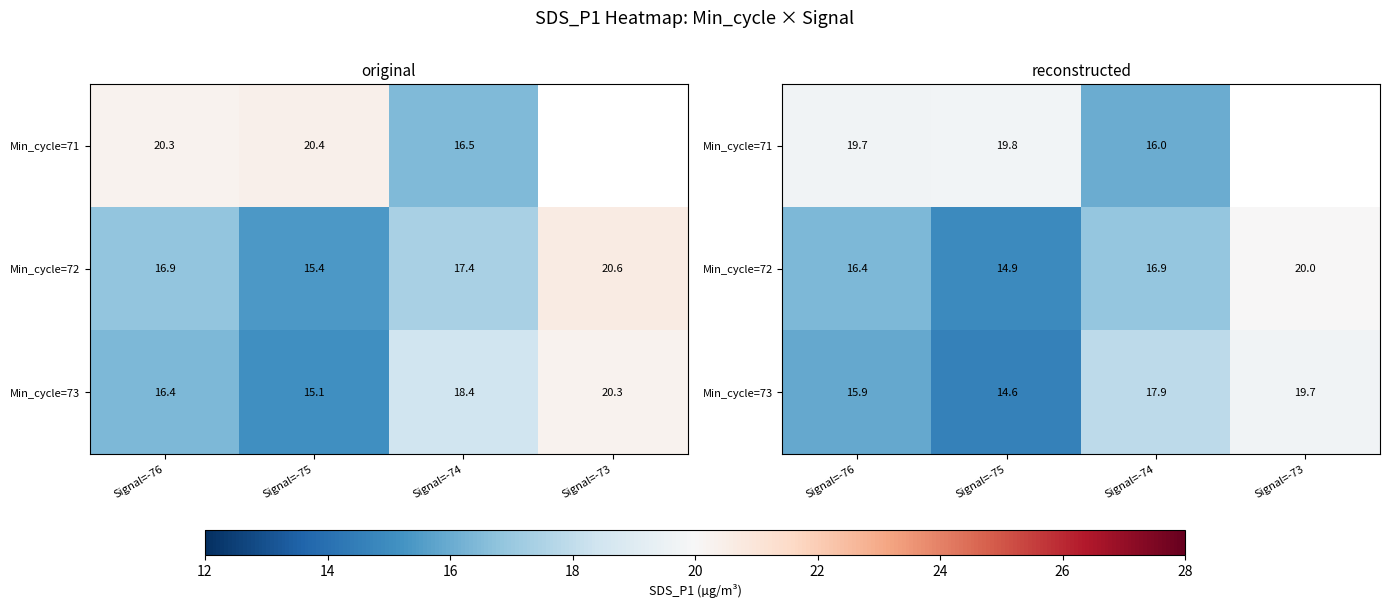

Is the value of Min_cycle=72 at Signal=-74 greater than the value of Min_cycle=73 at Signal=-73?

No